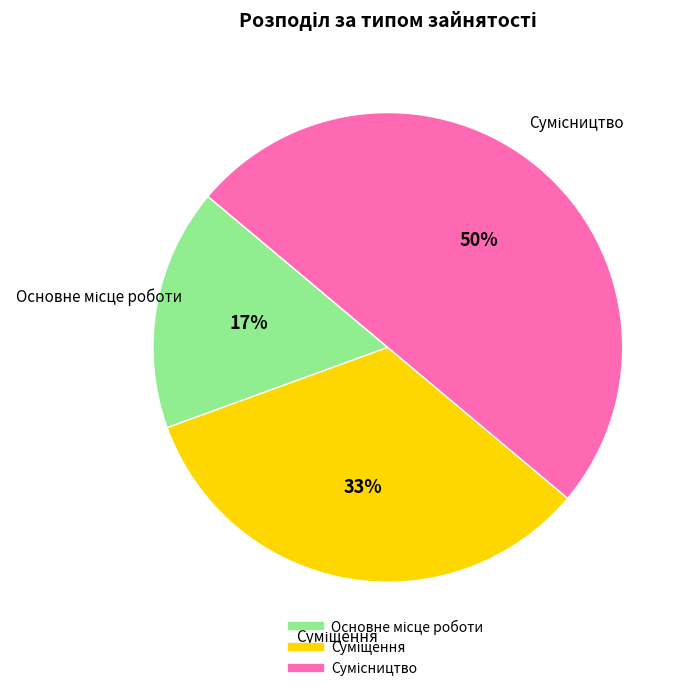

To the nearest percent, what is the average slice percentage?

33%